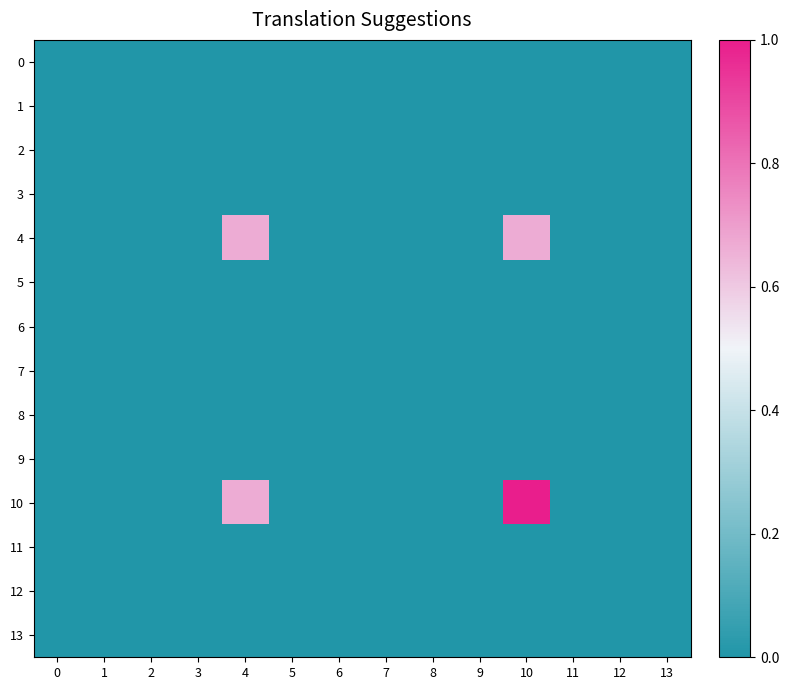

Rank the series at 7 from lowest to highest value.

0, 1, 2, 3, 4, 5, 6, 7, 8, 9, 10, 11, 12, 13